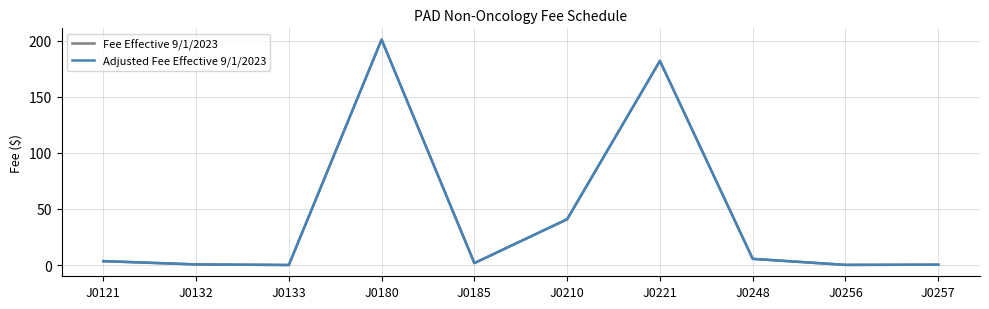

What is the total value across all series at J0210?

81.6